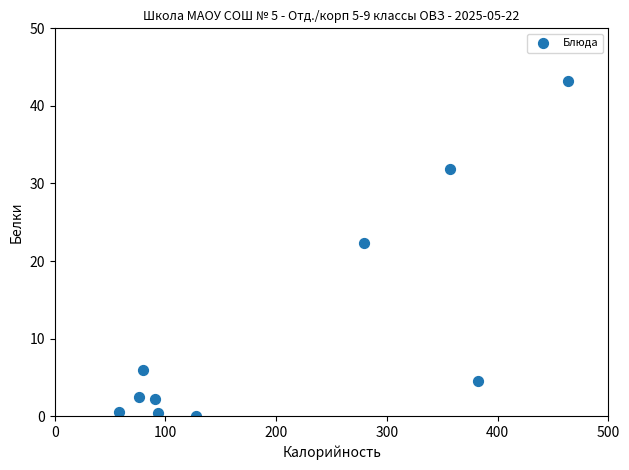

What is the average X value?

200.8